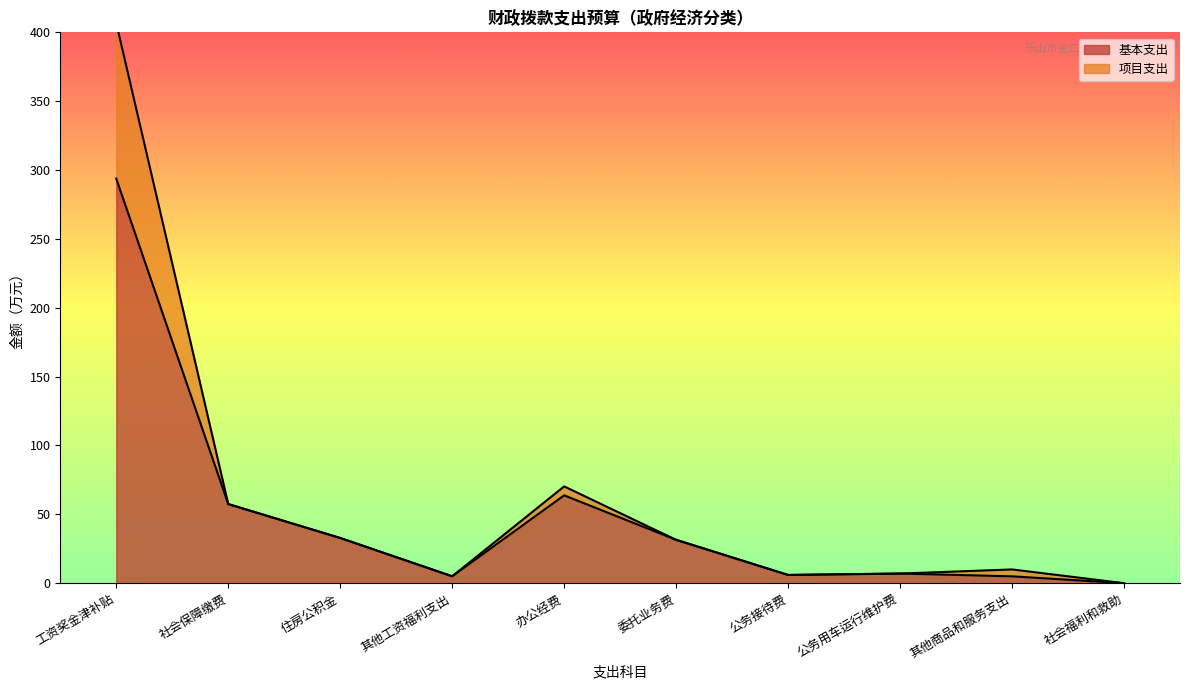

At which category is the sum across all series the highest?

工资奖金津补贴